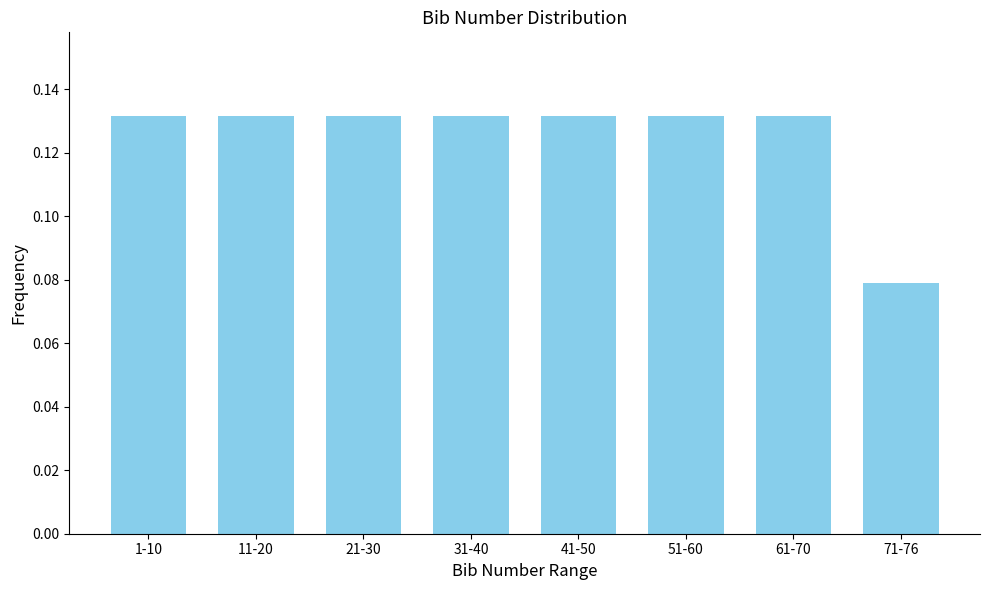

Count the values in the range 0 to 1.

8